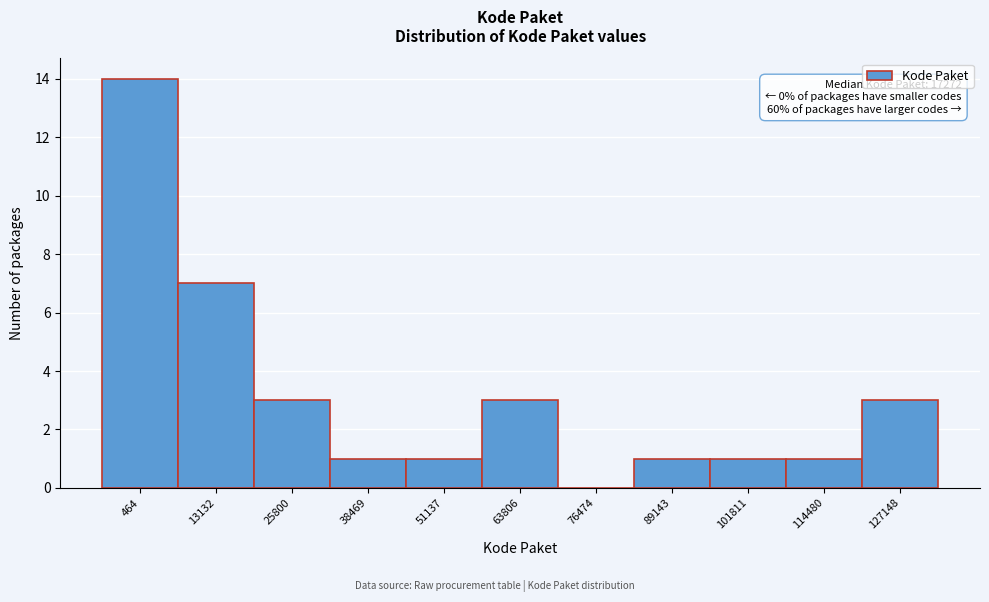

Reading left to right, extract all data points from this chart.

464=14	13132=7	25800=3	38469=1	51137=1	63806=3	76474=0	89143=1	101811=1	114480=1	127148=3